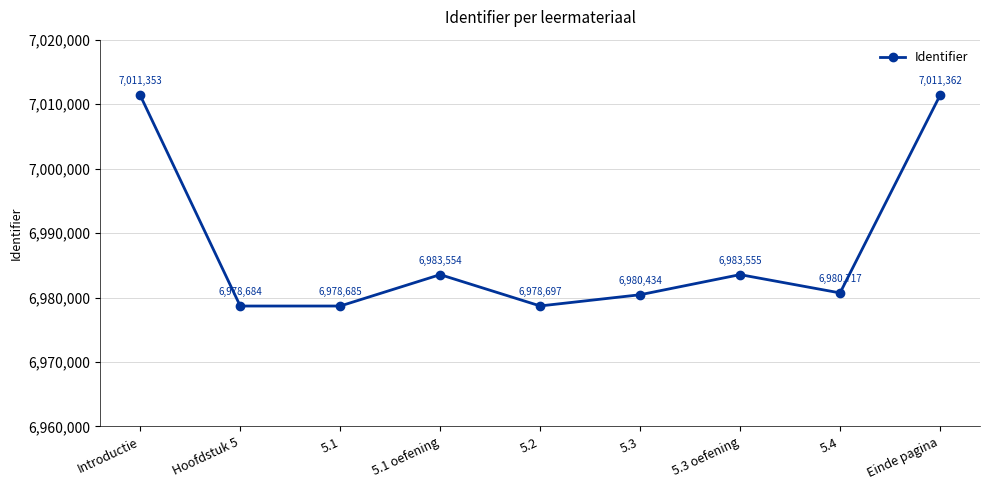

The value at 5.3 is 6980434. True or false?

True